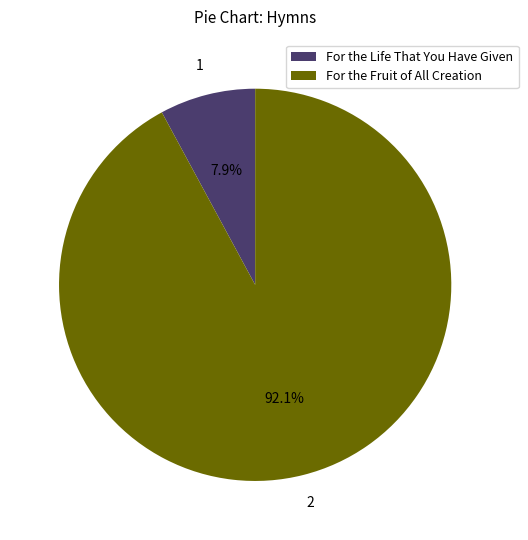

Rank the categories by value from lowest to highest.

For the Life That You Have Given, For the Fruit of All Creation